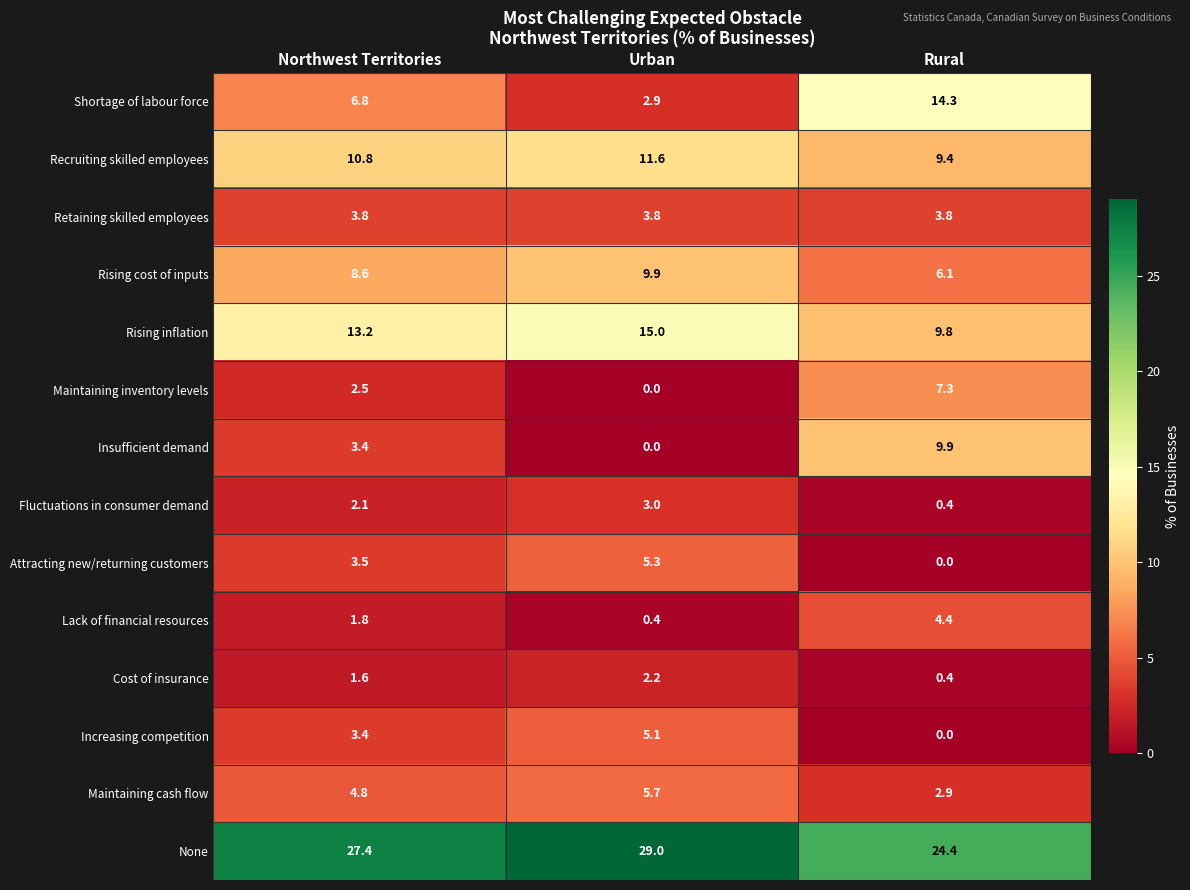

How many series are shown in this chart?

14